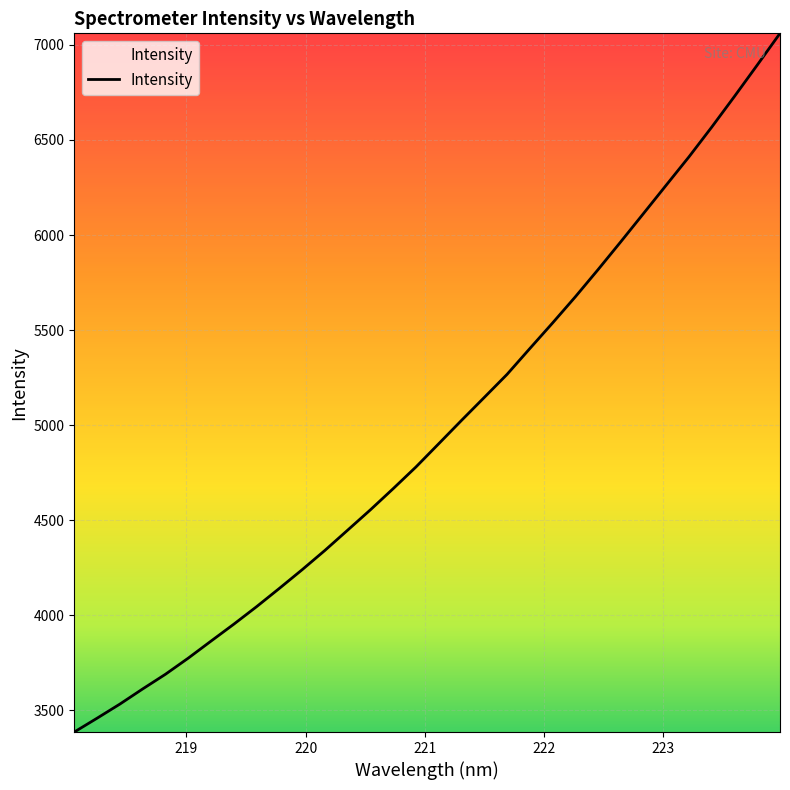

What is the greatest value displayed?

7060.7